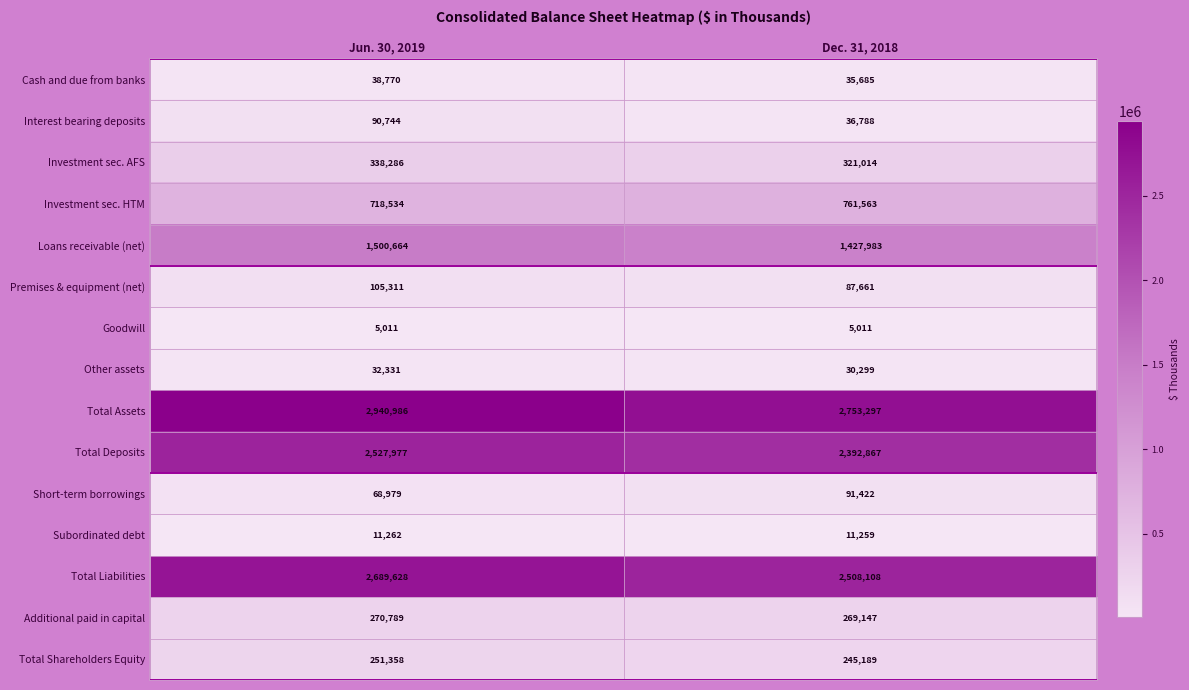

What is the difference between the highest and lowest values at Dec. 31, 2018?

2748286